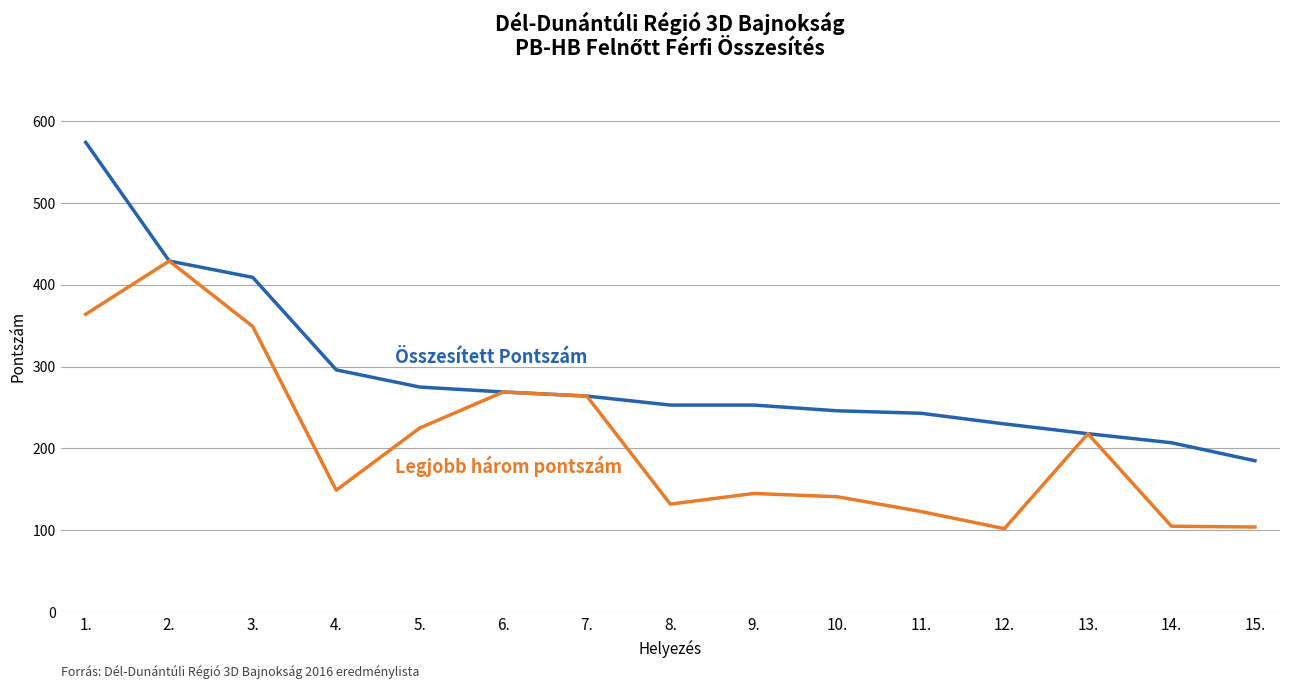

What is the total value across all series at 2.?

858